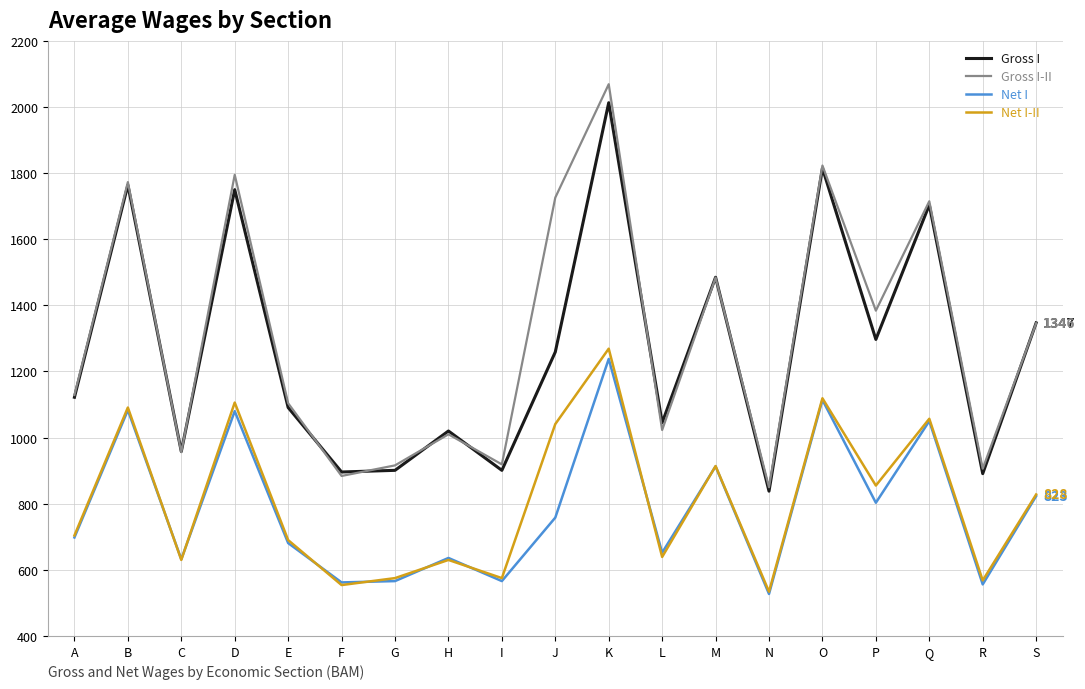

List the series in order of their peak value, lowest first.

Net I, Net I-II, Gross I, Gross I-II